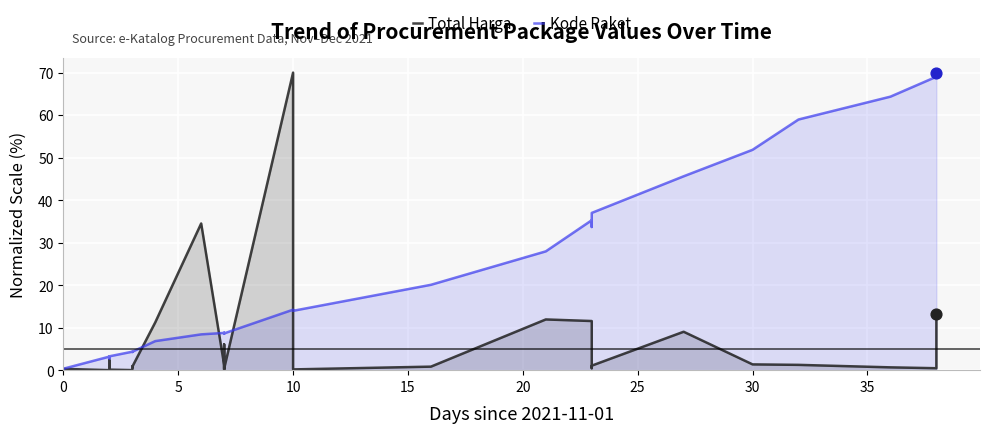

Which series contains the lowest Y value?

Total Harga